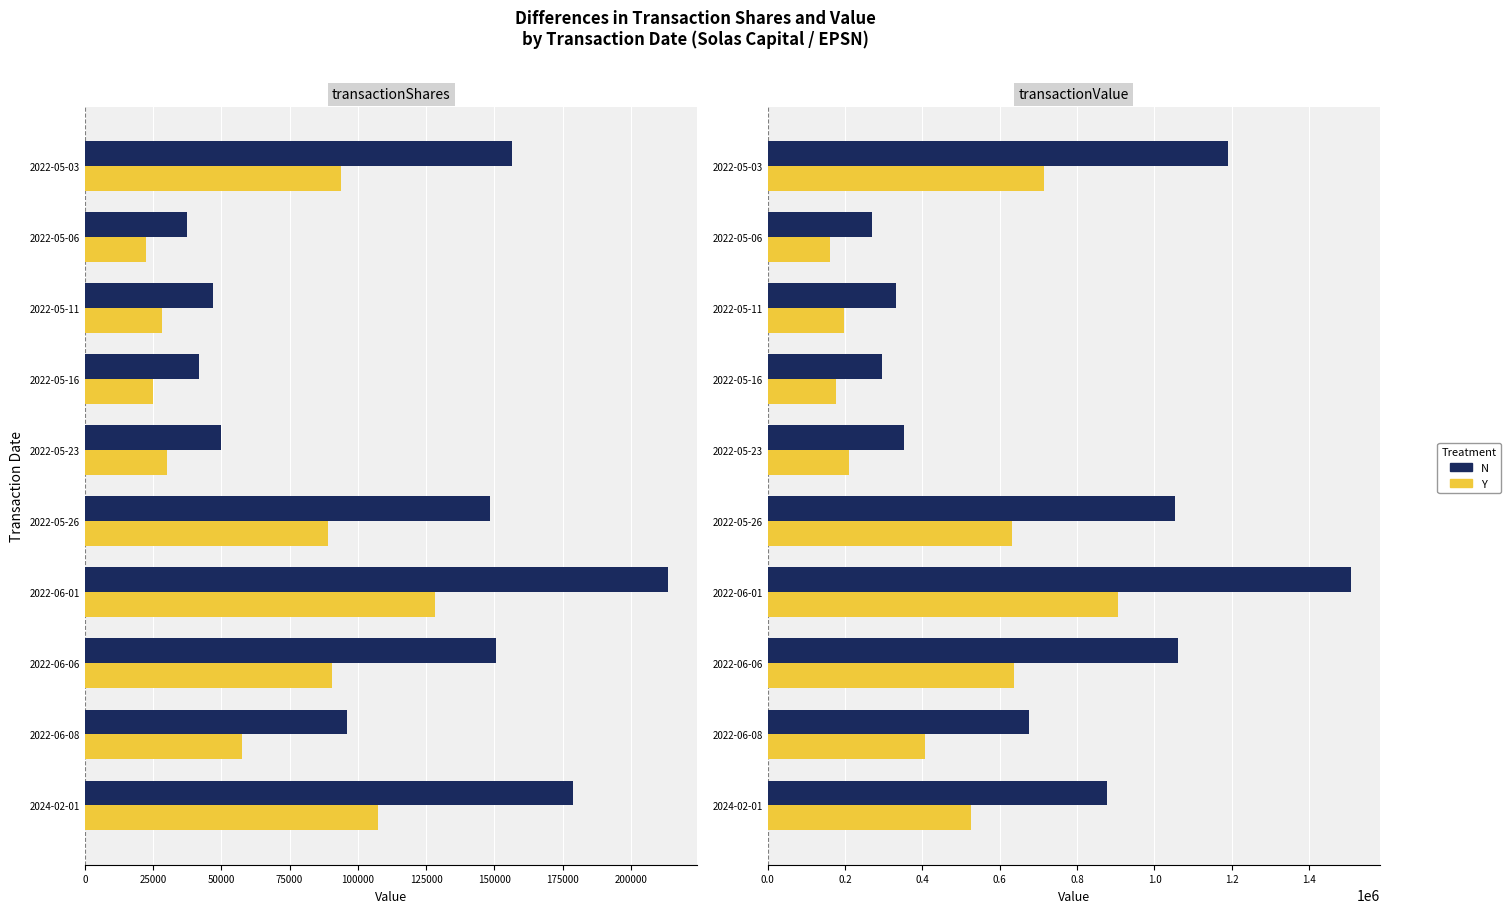

The value of N at 2022-05-16 is 446667.1. True or false?

False